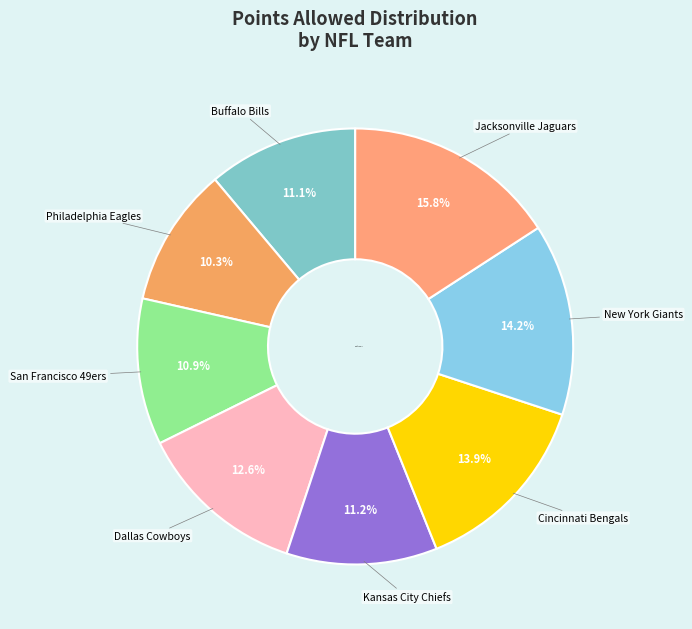

How many slices are in this pie chart?

8